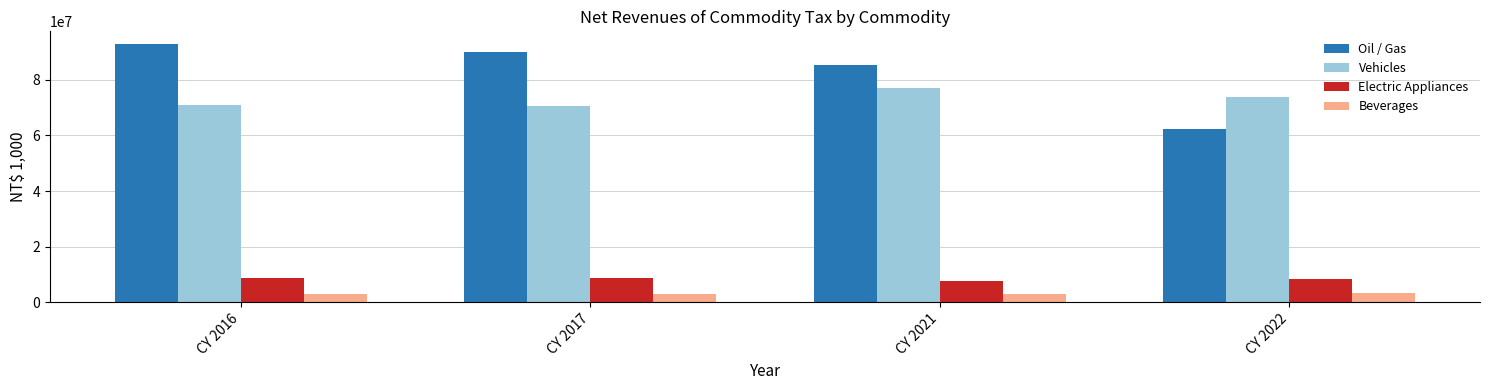

Which series has the widest spread of values?

Oil / Gas